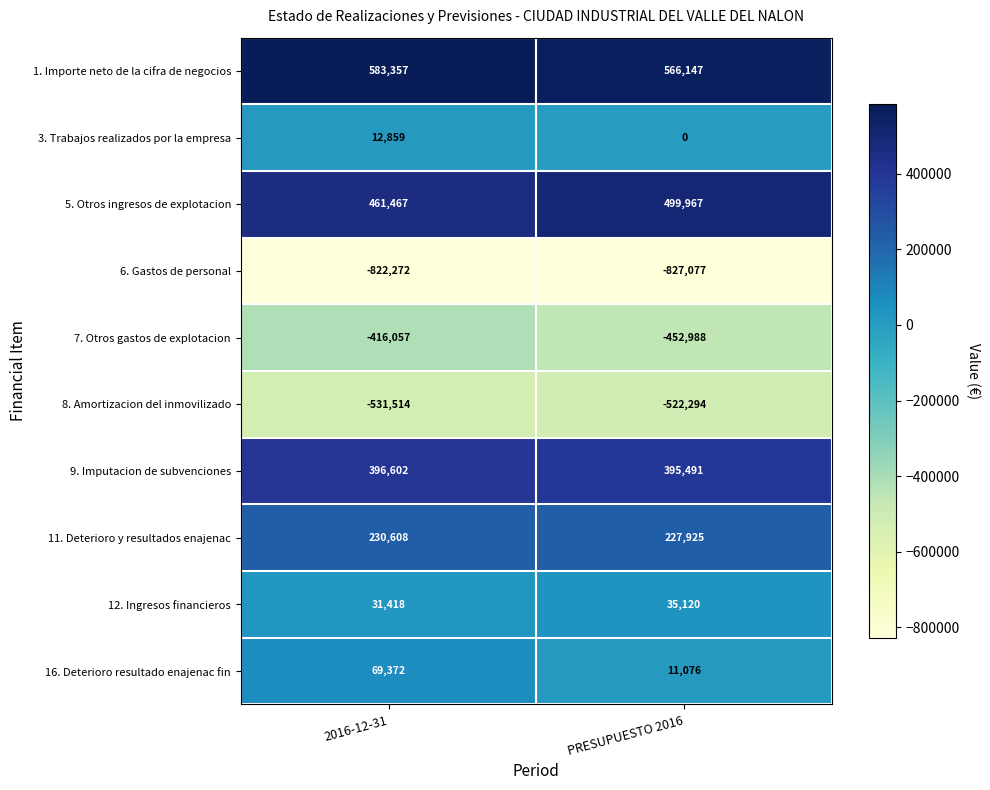

The value of 3. Trabajos realizados por la empresa at PRESUPUESTO 2016 is -7016. True or false?

False